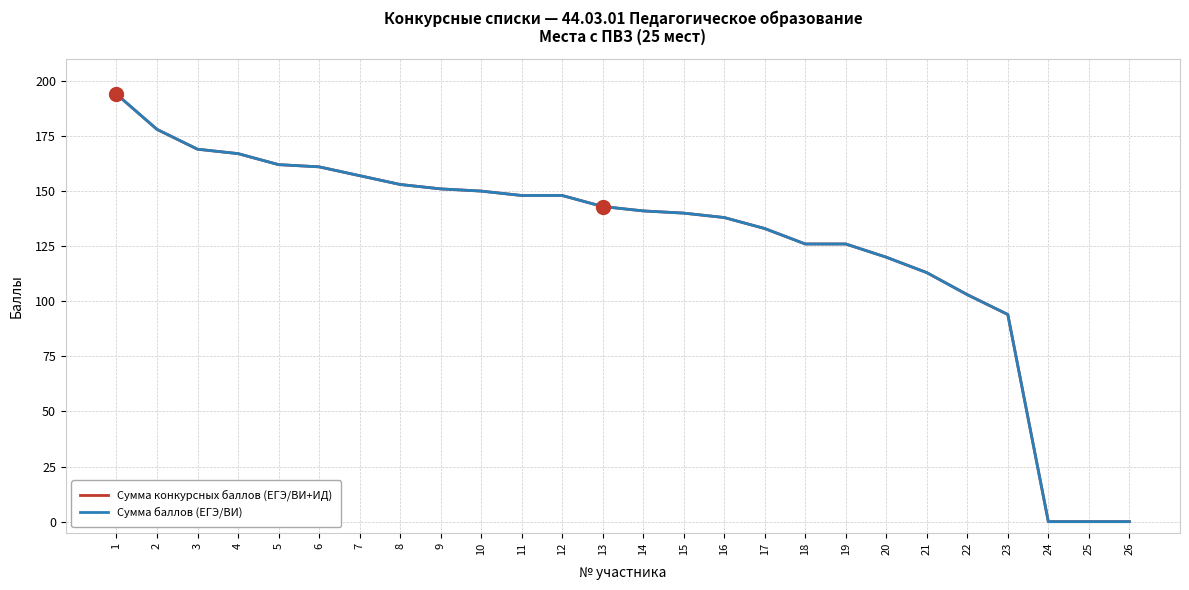

Does the chart display data point markers on the line(s)?

No